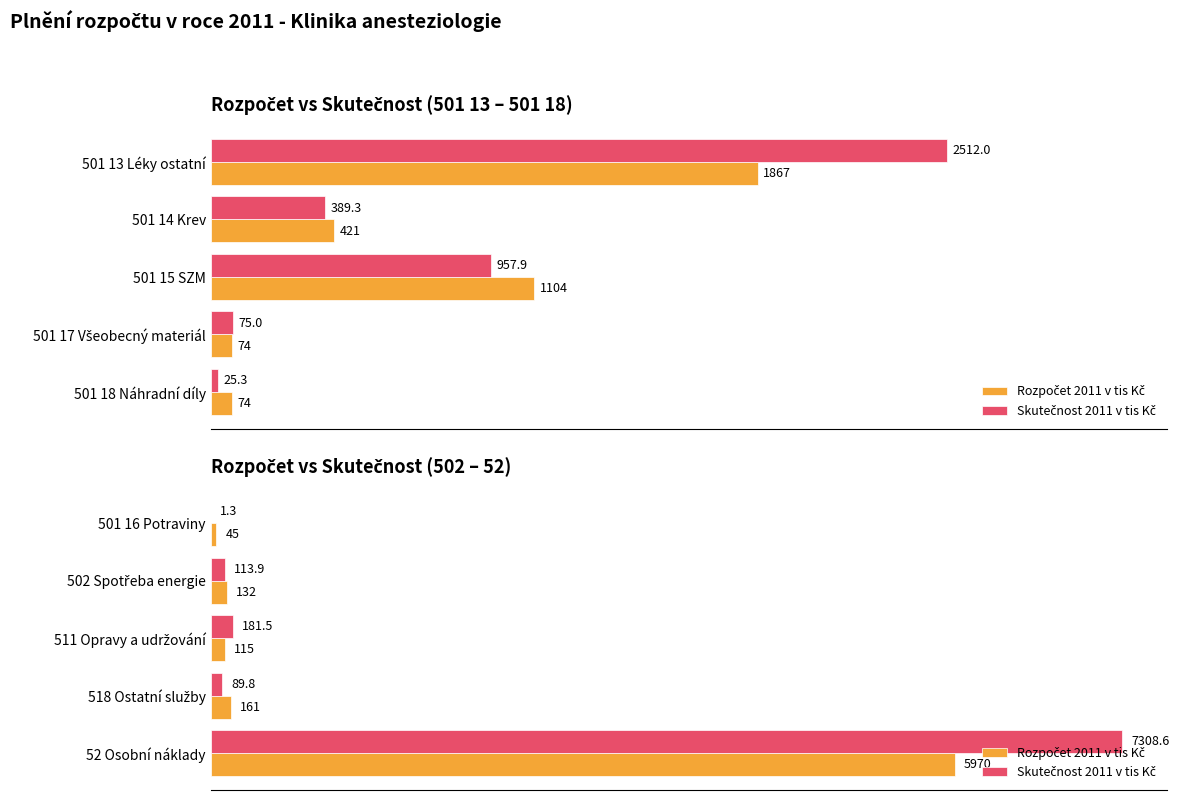

What is the spread (max minus min) of values at 501 16 Potraviny?

43.7